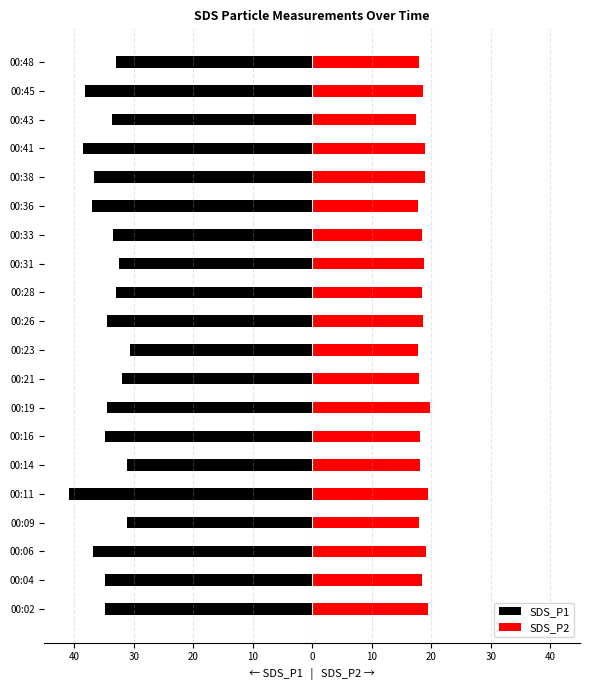

Rank the series by their average value, from highest to lowest.

SDS_P2, SDS_P1